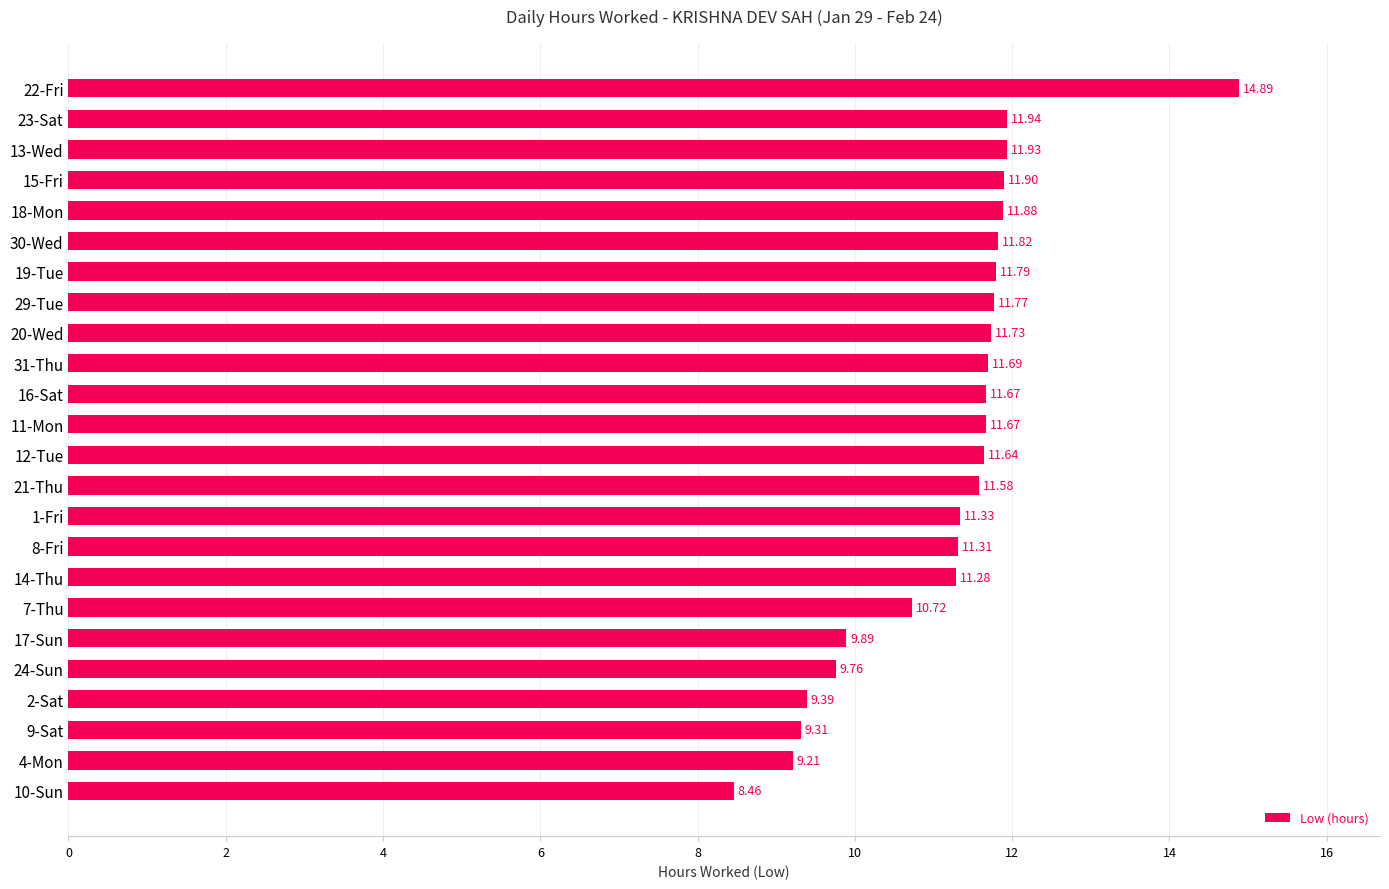

Where is the data nearest to the value 11?

7-Thu